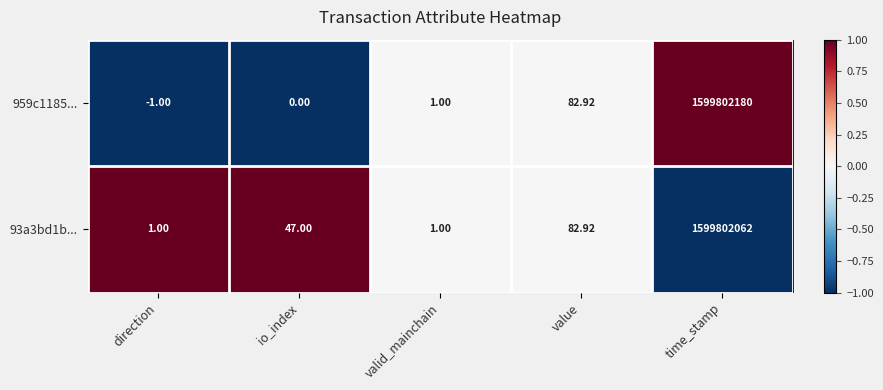

Is the value of 93a3bd1b... at direction greater than the value of 959c1185... at direction?

Yes